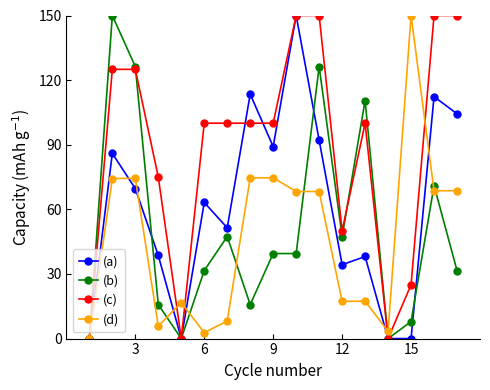

What is the value of the (a) point at the 12th from the left?

34.3